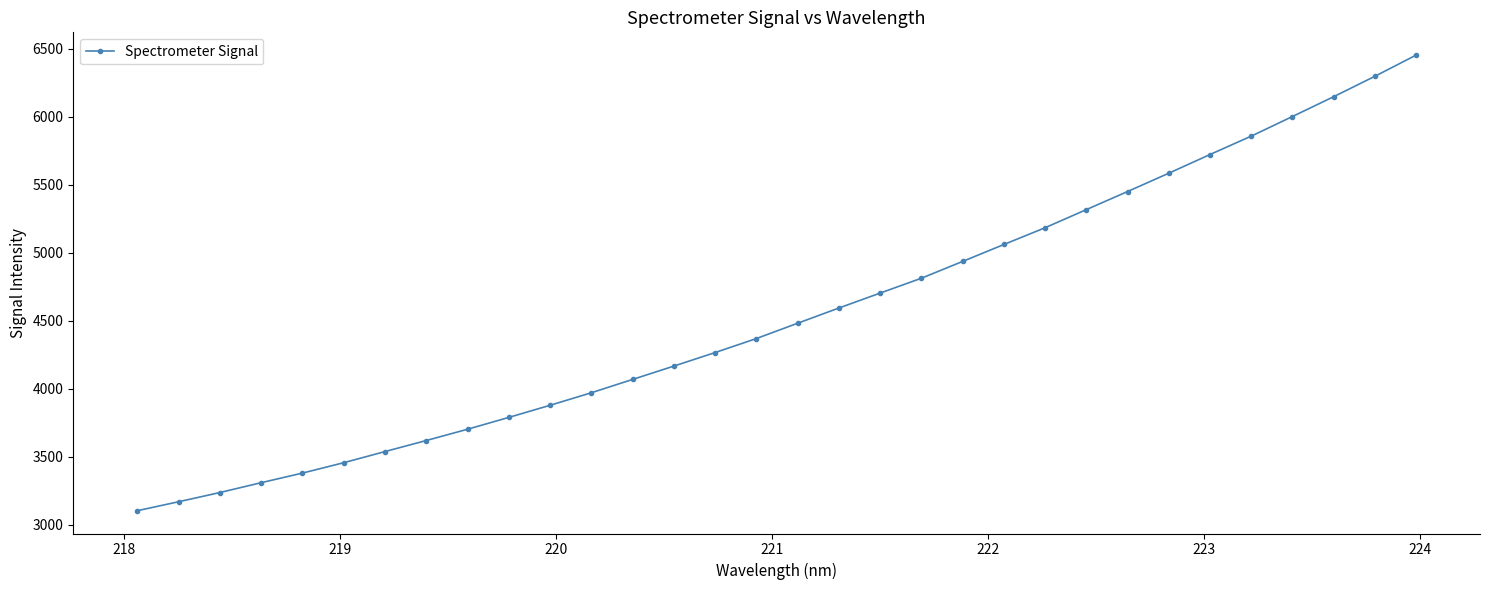

Reading left to right, extract all data points from this chart.

3103.2	3169.0	3236.8	3309.3	3379.9	3456.3	3538.3	3619.7	3702.6	3789.7	3878.9	3971.1	4069.1	4167.3	4266.9	4369.8	4482.5	4594.5	4704.4	4813.6	4937.1	5061.7	5185.1	5318.2	5451.3	5586.0	5723.6	5858.8	6003.2	6148.8	6299.0	6454.8